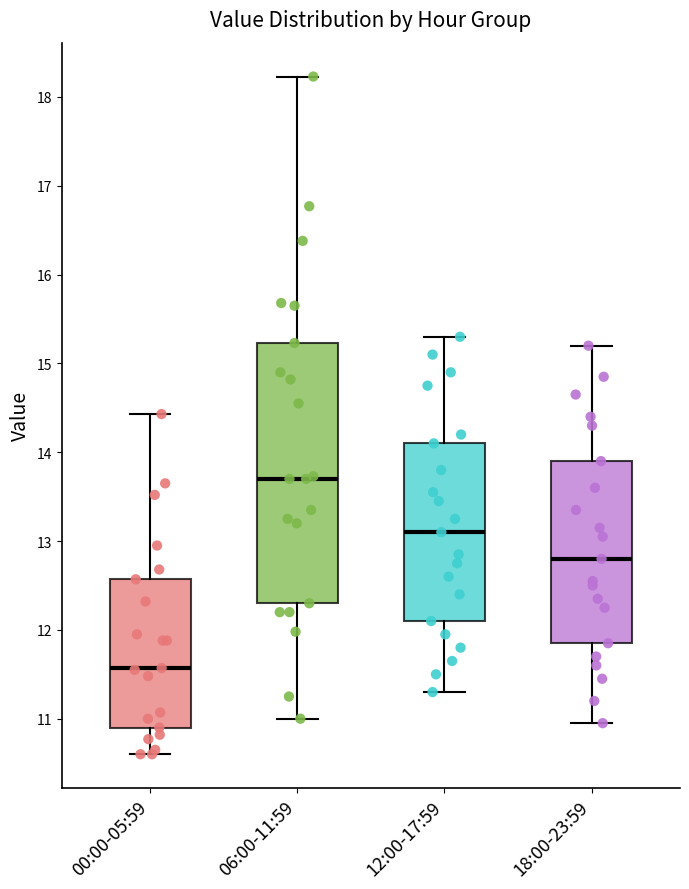

Reading left to right, transcribe this box plot: for each box, give where its median line is, the range the box spans, and where its two whiskers end, as read against the y-axis. The values are not printed on the chart, so give them approximately, as read against the axis.

00:00-05:59: median 11.6, box 10.9 to 12.6, whiskers 10.6 to 14.4
06:00-11:59: median 13.7, box 12.3 to 15.2, whiskers 11.0 to 18.2
12:00-17:59: median 13.1, box 12.1 to 14.1, whiskers 11.3 to 15.3
18:00-23:59: median 12.8, box 11.9 to 13.9, whiskers 11.0 to 15.2